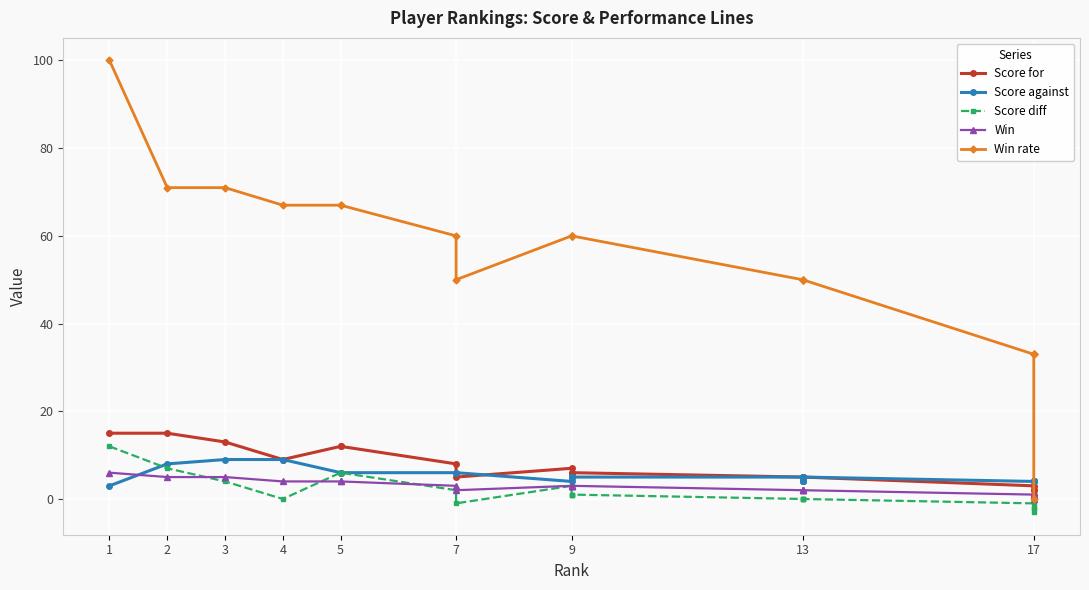

At which label is Score diff closest to 4?

3